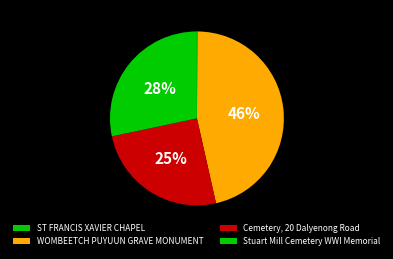

What is the total percentage of ST FRANCIS XAVIER CHAPEL and Cemetery, 20 Dalyenong Road?

25.3%